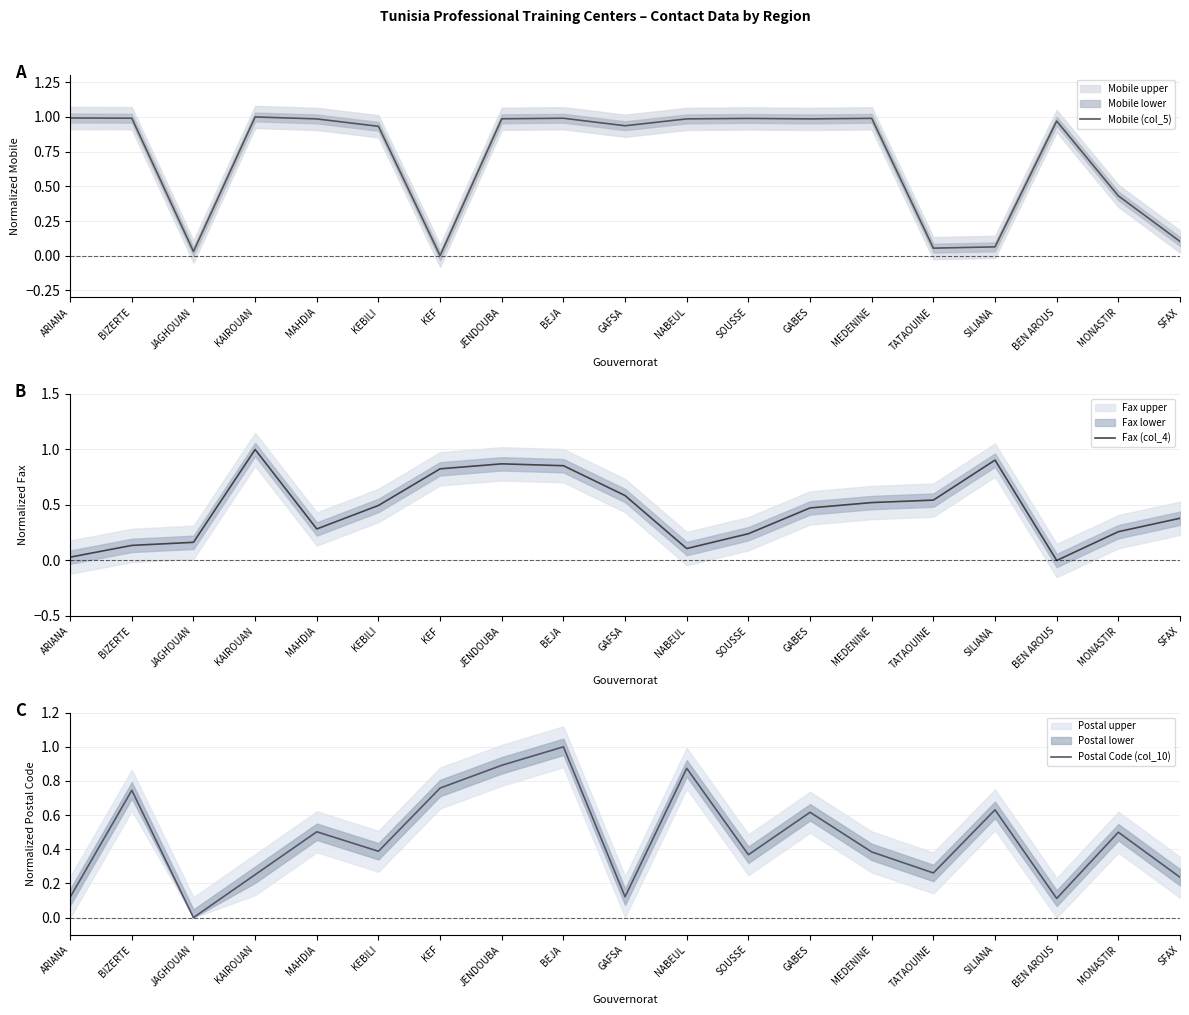

True or false: Mobile (col_5) and Fax (col_4) intersect in this chart.

True